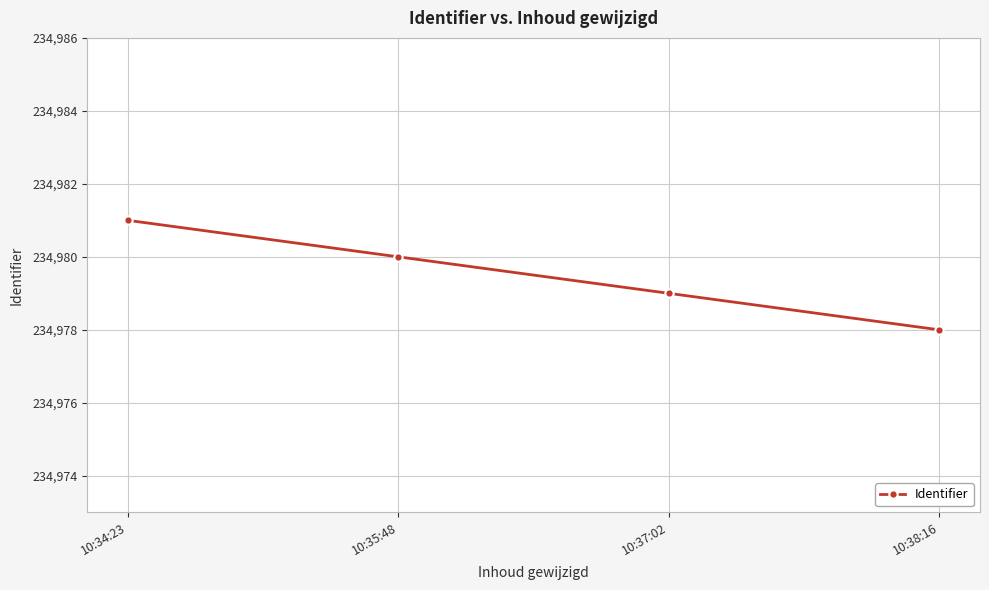

What is the difference between the second highest and minimum values?

2